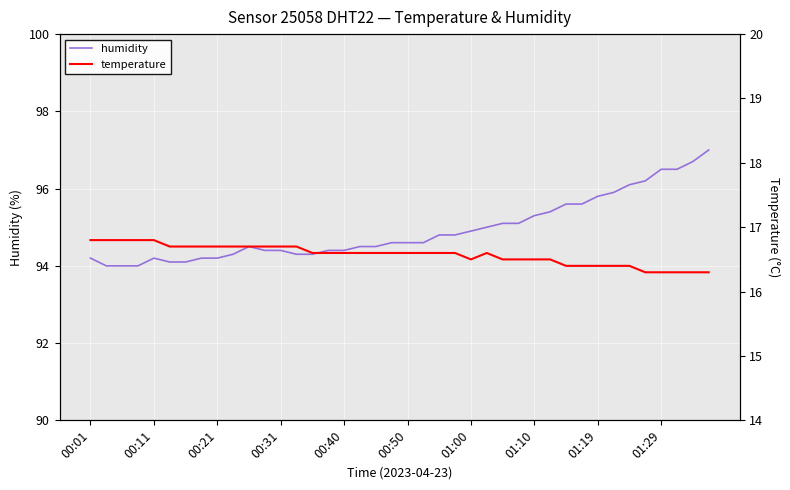

What is the difference between the maximum and minimum values in the humidity series?

3.0